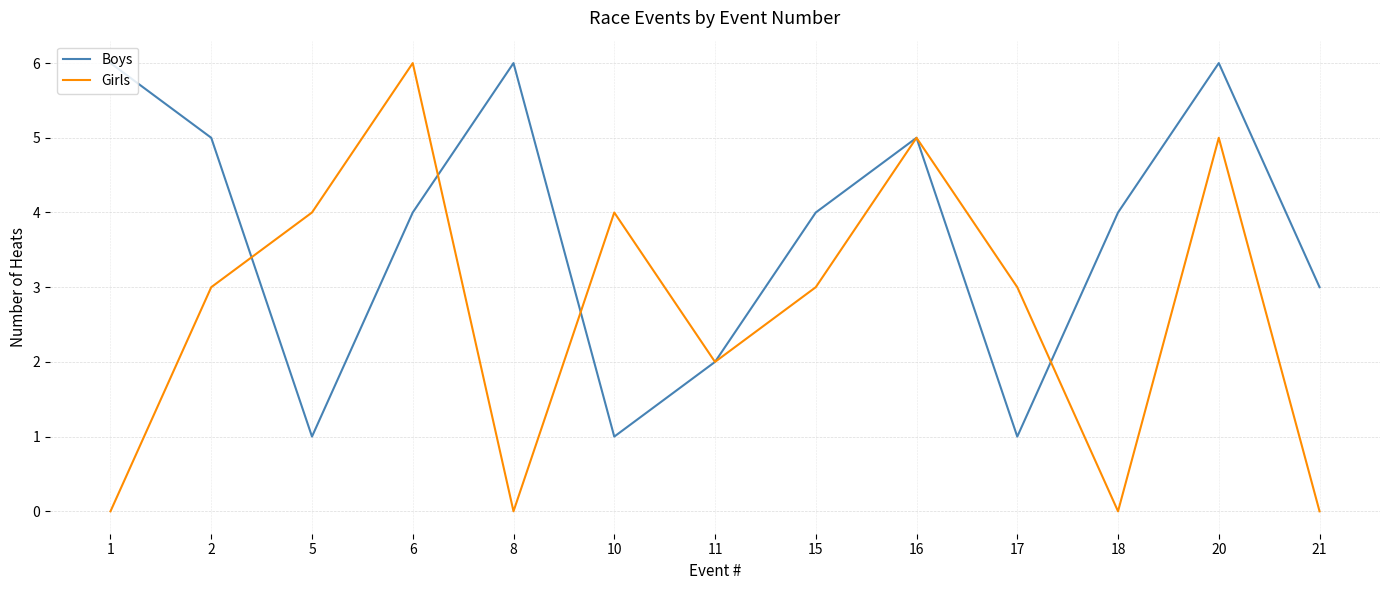

Reading right to left, extract all data points from this chart.

Boys: 3	6	4	1	5	4	2	1	6	4	1	5	6
Girls: 0	5	0	3	5	3	2	4	0	6	4	3	0